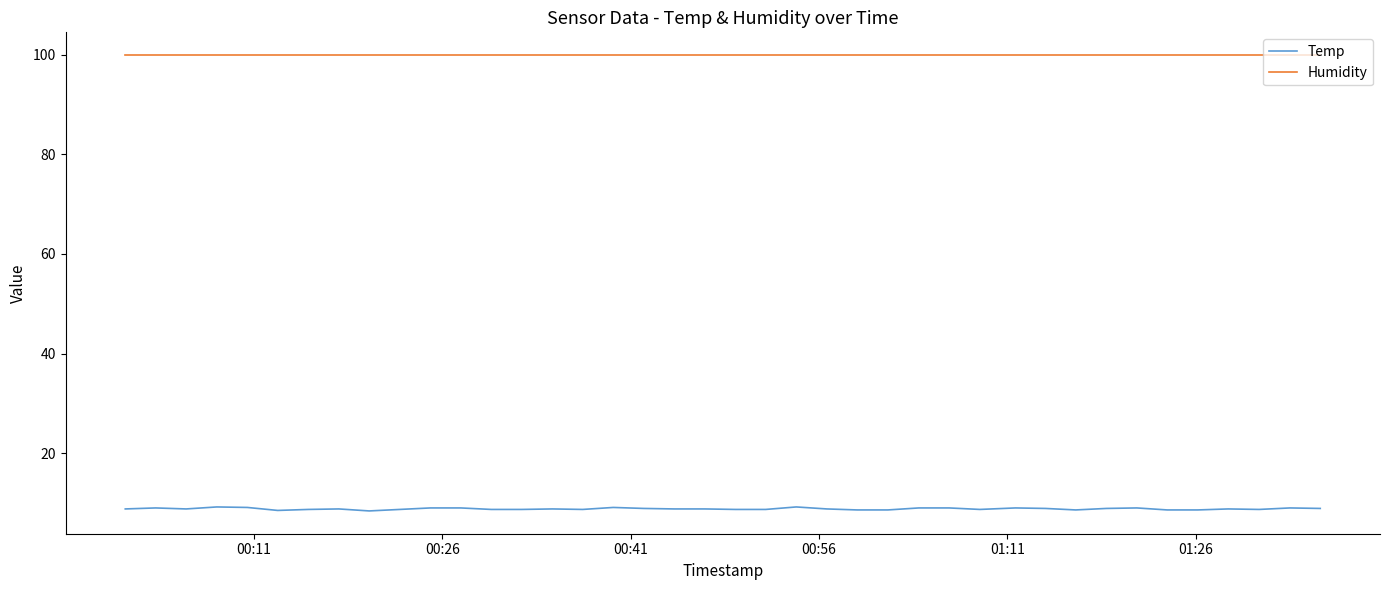

True or false: Humidity and Temp cross at least once.

False